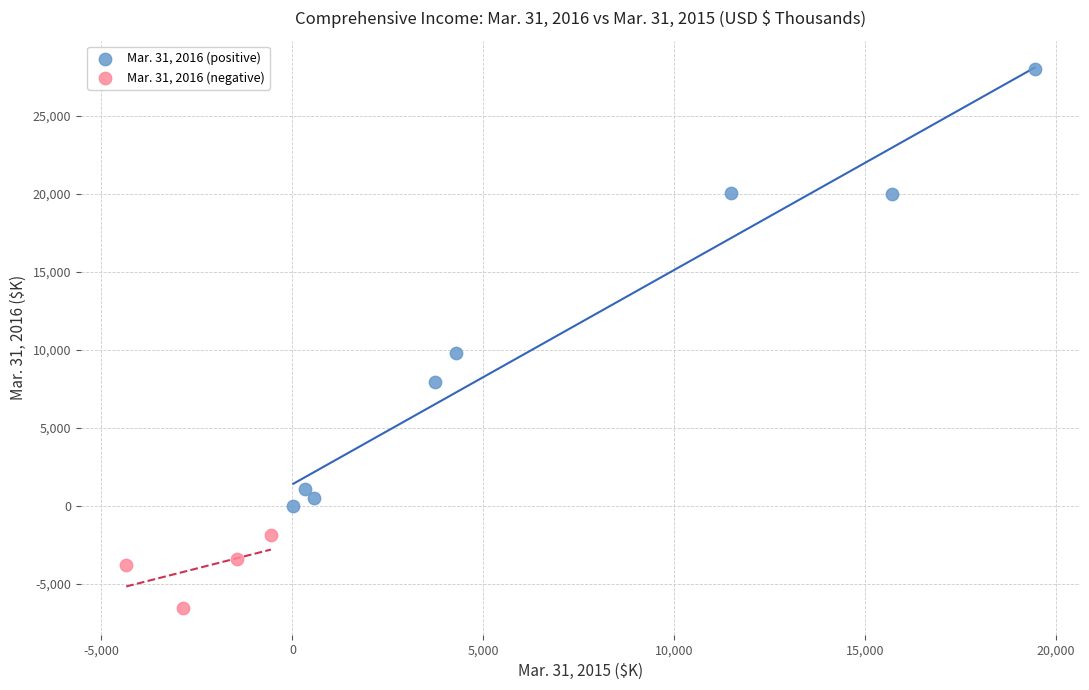

Which series has the widest spread of Y values?

Mar. 31, 2016 (positive)